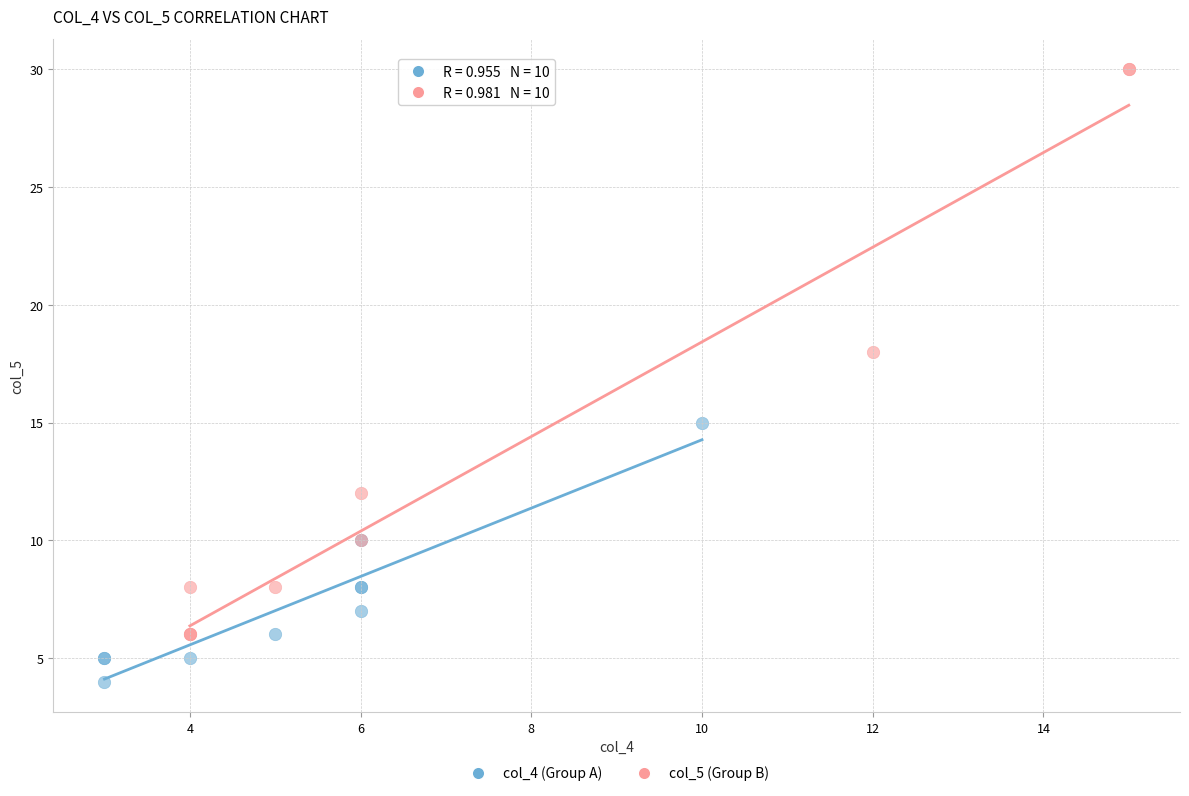

Which series reaches the maximum Y coordinate?

col_5 (Group B)